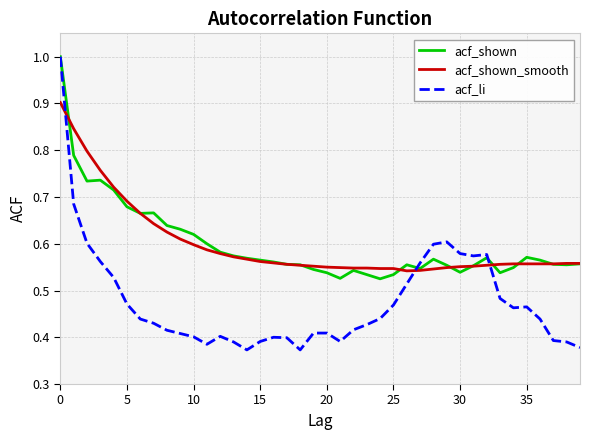

Which series has the largest range (max minus min)?

acf_li